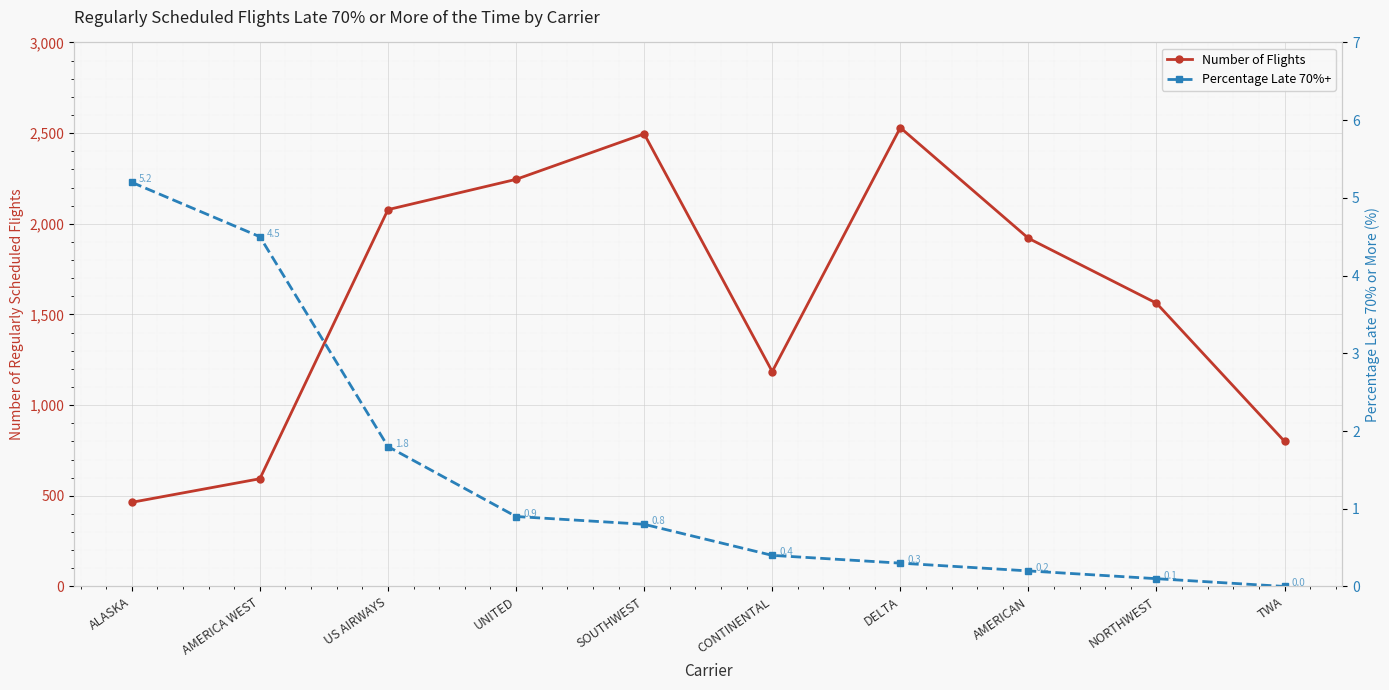

At which category is the sum across all series the highest?

DELTA